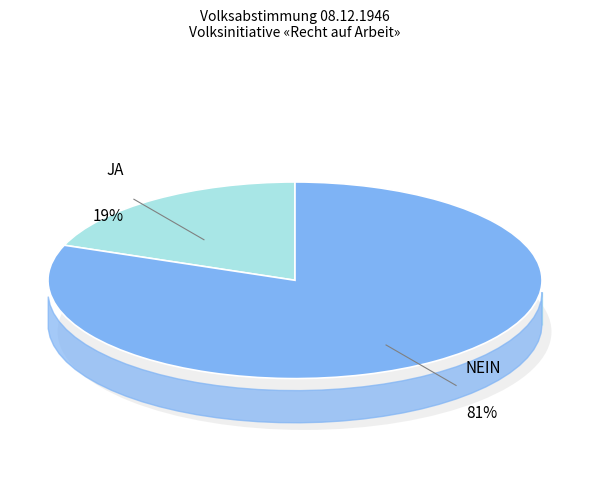

To the nearest percent, what is the difference between the NEIN and JA slice percentages?

62%